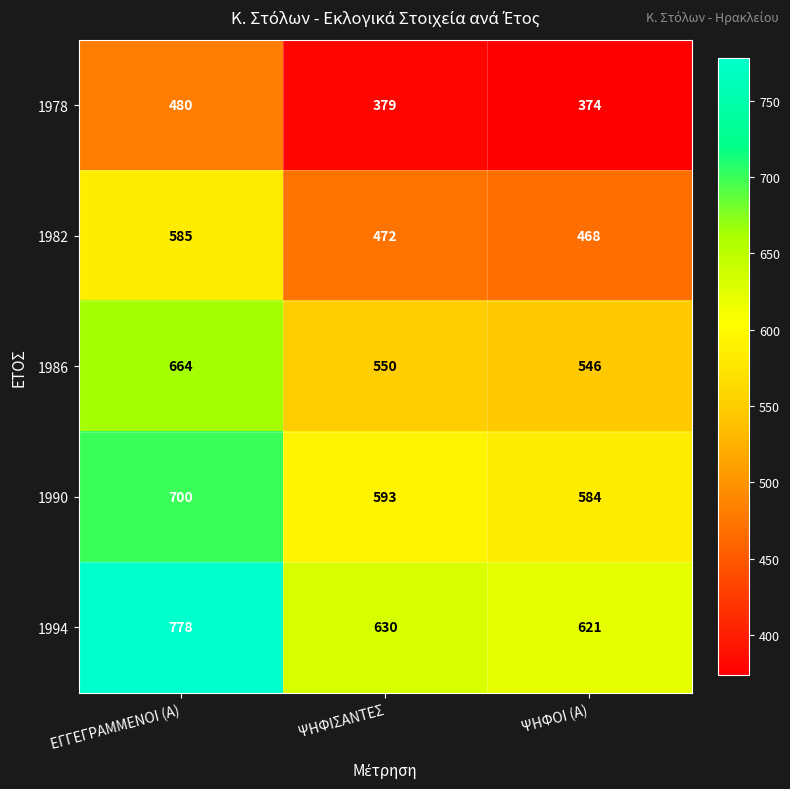

What is the average value of the 1994 series?

676